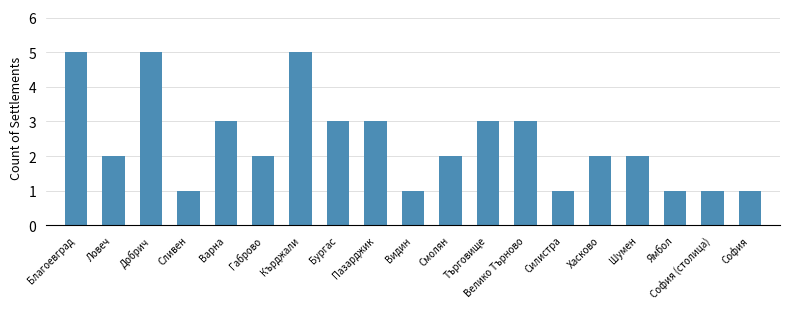

What is the sum of the values at София and София (столица)?

2